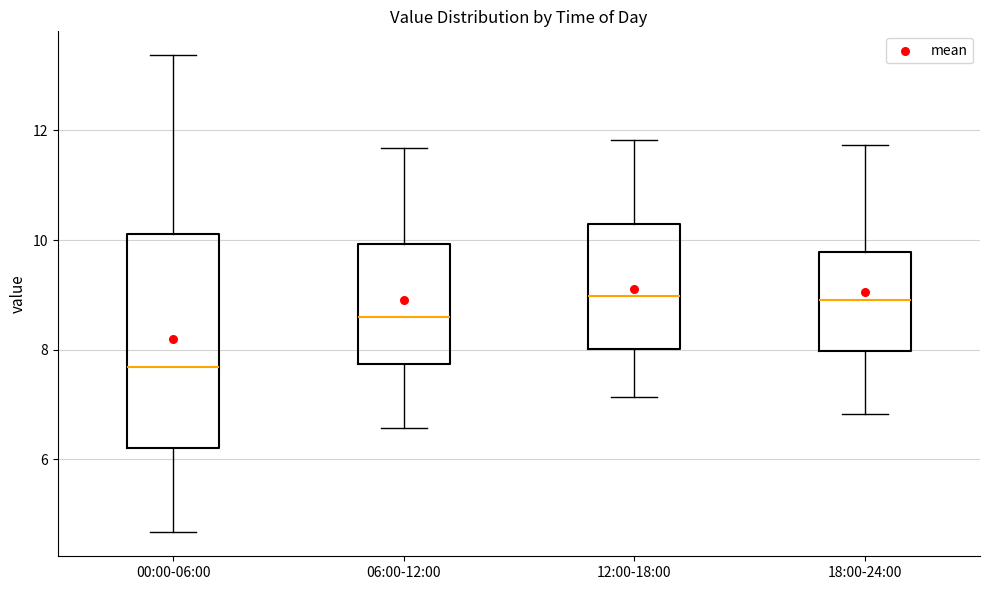

Reading left to right, transcribe this box plot: for each box, give where its median line is, the range the box spans, and where its two whiskers end, as read against the y-axis. The values are not printed on the chart, so give them approximately, as read against the axis.

00:00-06:00: median 7.6, box 6.2 to 10.2, whiskers 4.6 to 13.4
06:00-12:00: median 8.6, box 7.8 to 10.0, whiskers 6.6 to 11.6
12:00-18:00: median 9.0, box 8.0 to 10.2, whiskers 7.2 to 11.8
18:00-24:00: median 9.0, box 8.0 to 9.8, whiskers 6.8 to 11.8